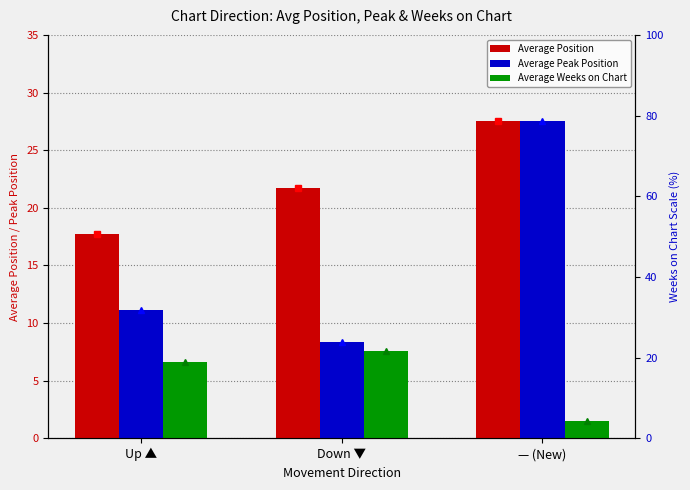

What value does the Average Weeks on Chart series have at Down ▼?

7.6